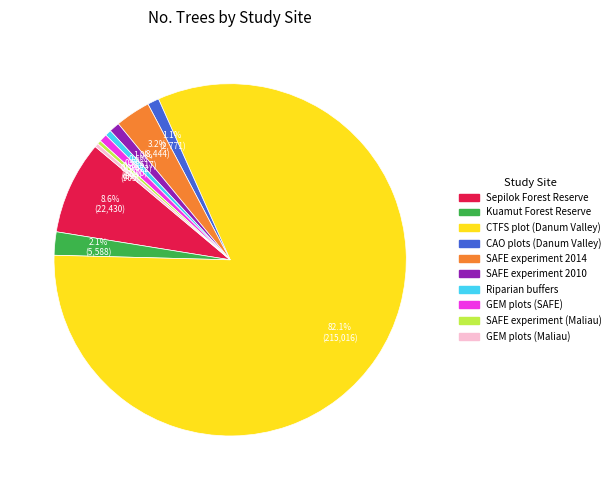

Which slice is the largest?

CTFS plot (Danum Valley)